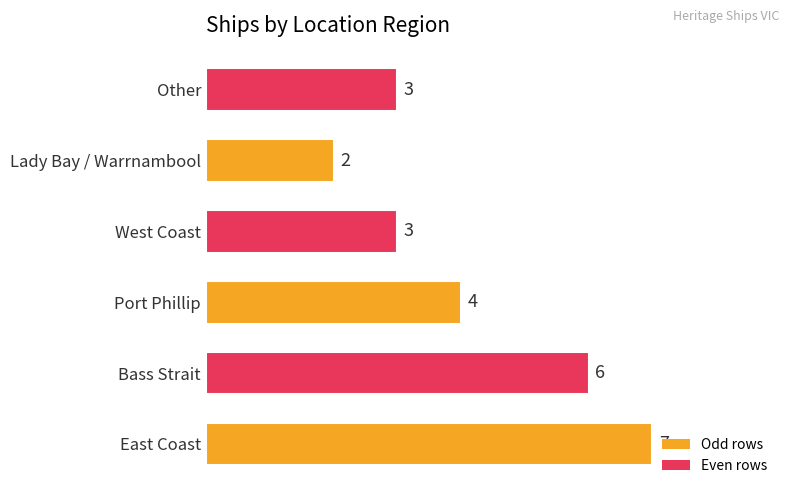

What is the sum of all values?

25